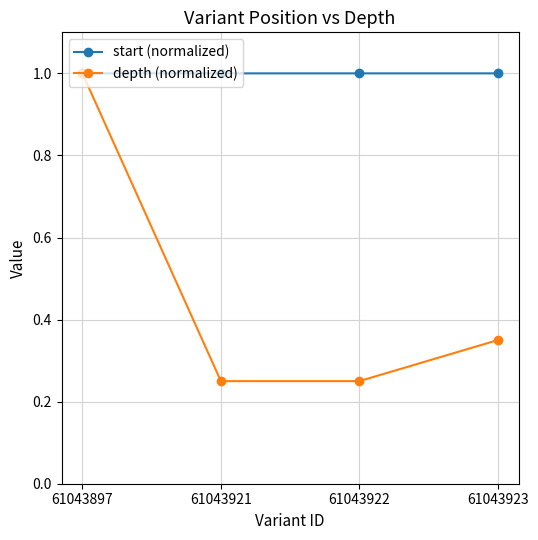

List the series in order of their overall mean, lowest first.

depth (normalized), start (normalized)